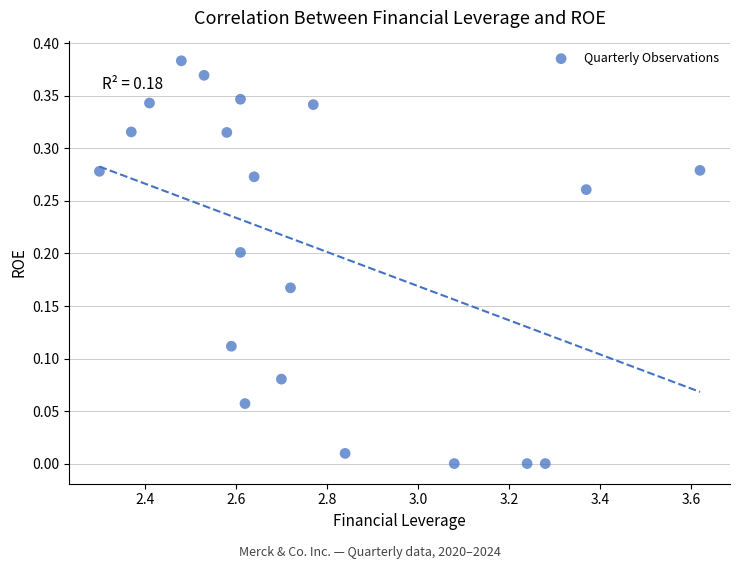

What is the range of X values (max minus min)?

1.3